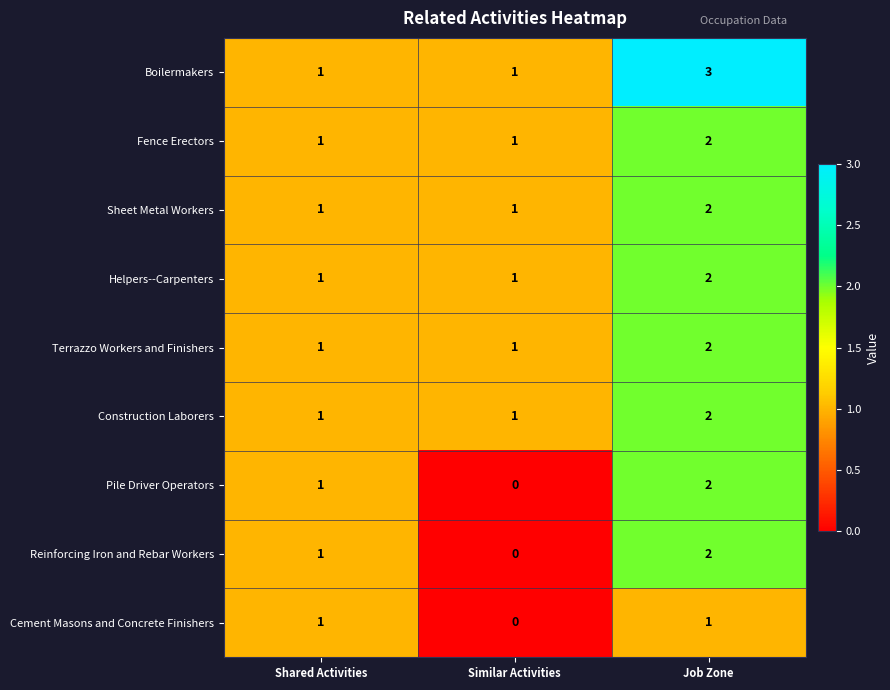

Reading left to right, extract all data points from this chart.

Boilermakers: 1	1	3
Fence Erectors: 1	1	2
Sheet Metal Workers: 1	1	2
Helpers--Carpenters: 1	1	2
Terrazzo Workers and Finishers: 1	1	2
Construction Laborers: 1	1	2
Pile Driver Operators: 1	0	2
Reinforcing Iron and Rebar Workers: 1	0	2
Cement Masons and Concrete Finishers: 1	0	1